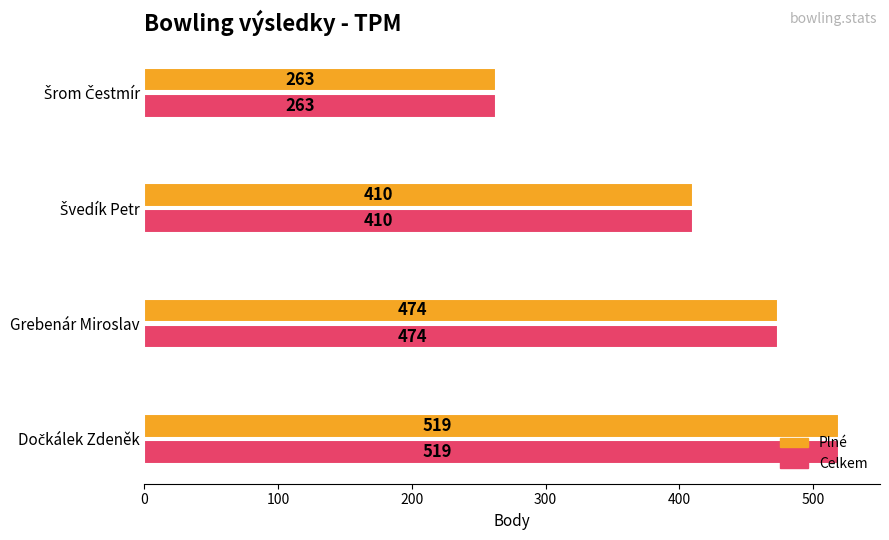

What is the maximum value shown in the chart?

519